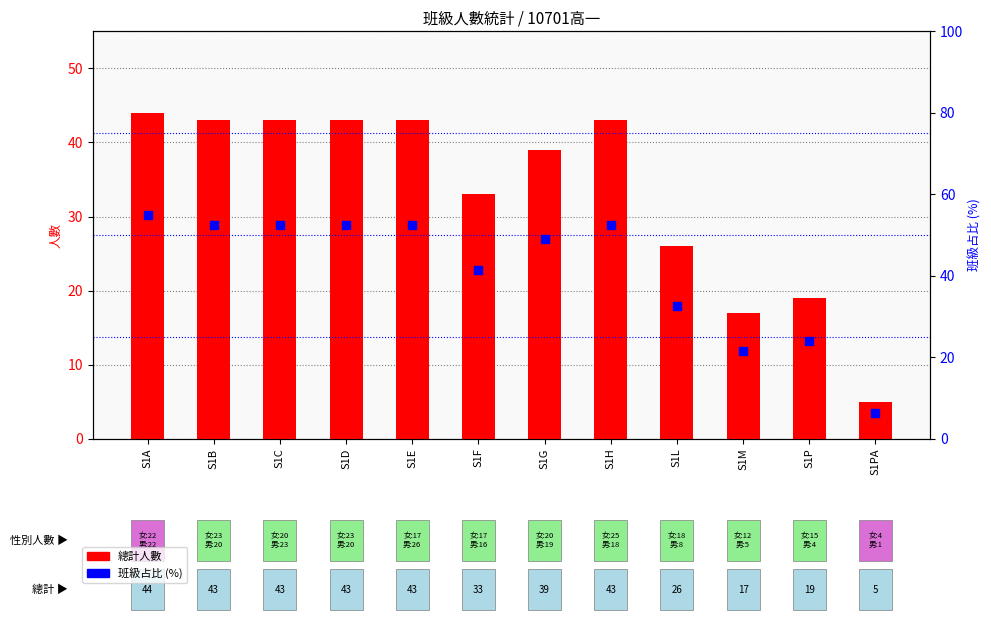

Is the value of 班級占比 (%) at S1B greater than the value of 總計 at S1G?

Yes